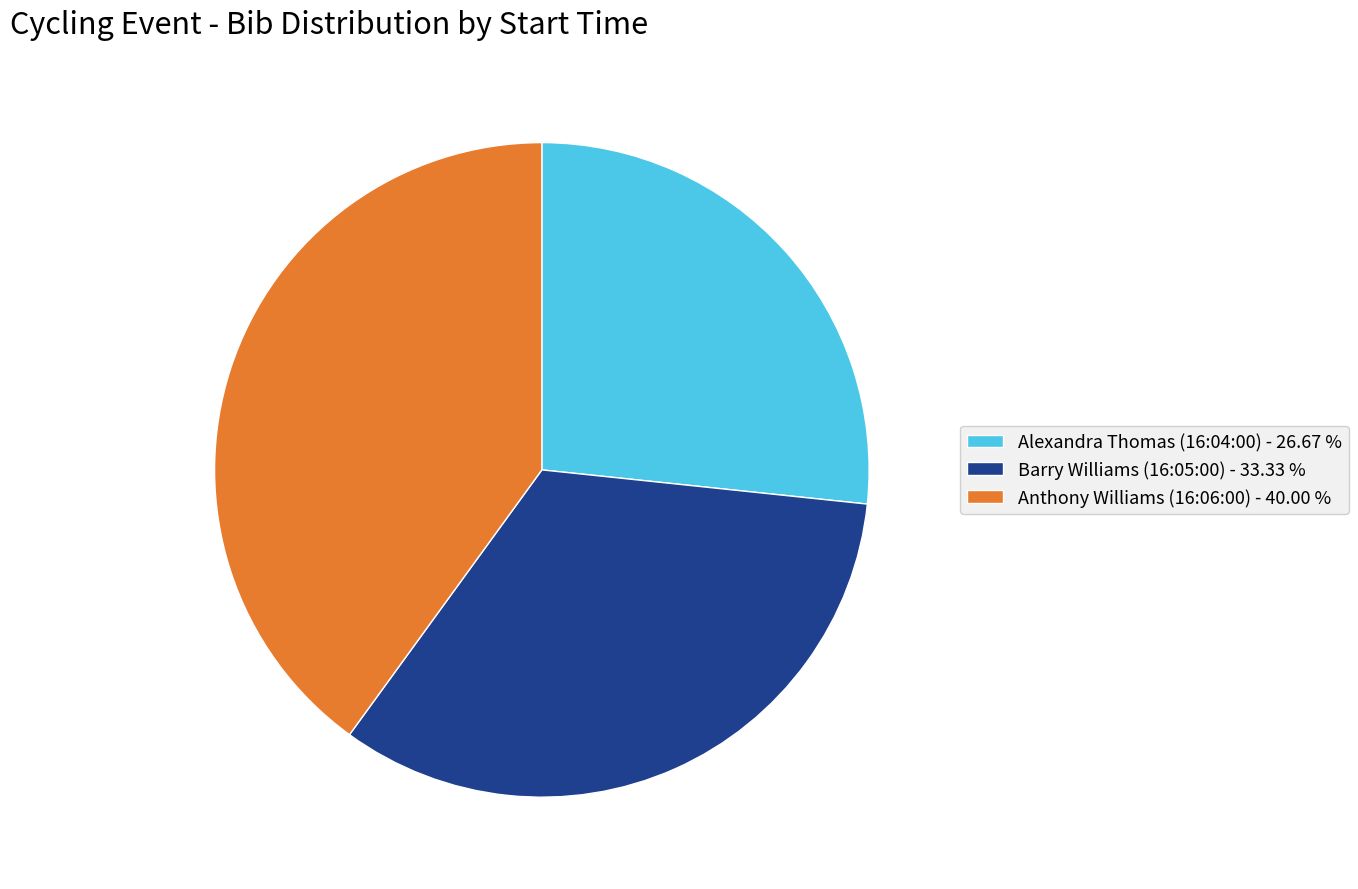

Which slice is the smallest?

Alexandra Thomas (16:04:00)